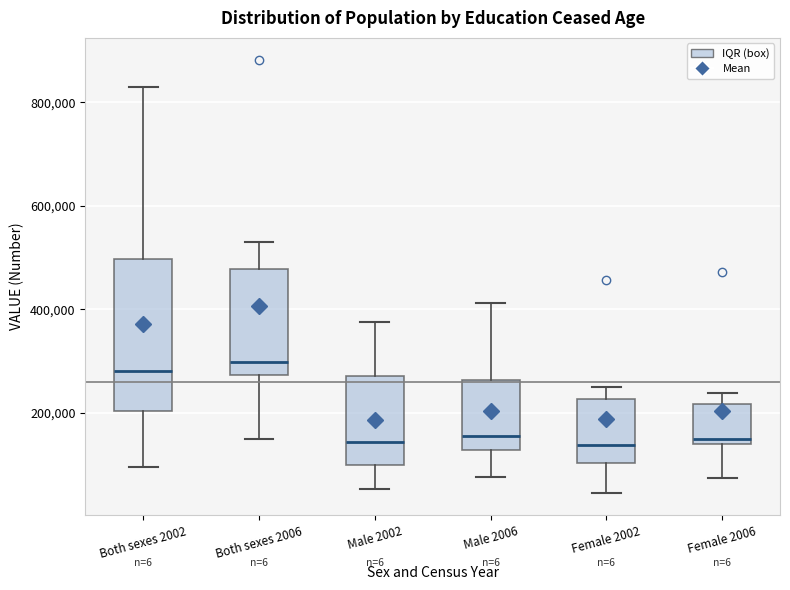

Reading left to right, transcribe this box plot: for each box, give where its median line is, the range the box spans, and where its two whiskers end, as read against the y-axis. The values are not printed on the chart, so give them approximately, as read against the axis.

Both sexes 2002: median 280000, box 200000 to 500000, whiskers 100000 to 840000
Both sexes 2006: median 300000, box 280000 to 480000, whiskers 140000 to 540000
Male 2002: median 140000, box 100000 to 260000, whiskers 60000 to 380000
Male 2006: median 160000, box 120000 to 260000, whiskers 80000 to 420000
Female 2002: median 140000, box 100000 to 220000, whiskers 40000 to 240000
Female 2006: median 140000 (just above the box's lower edge), box 140000 to 220000, whiskers 80000 to 240000